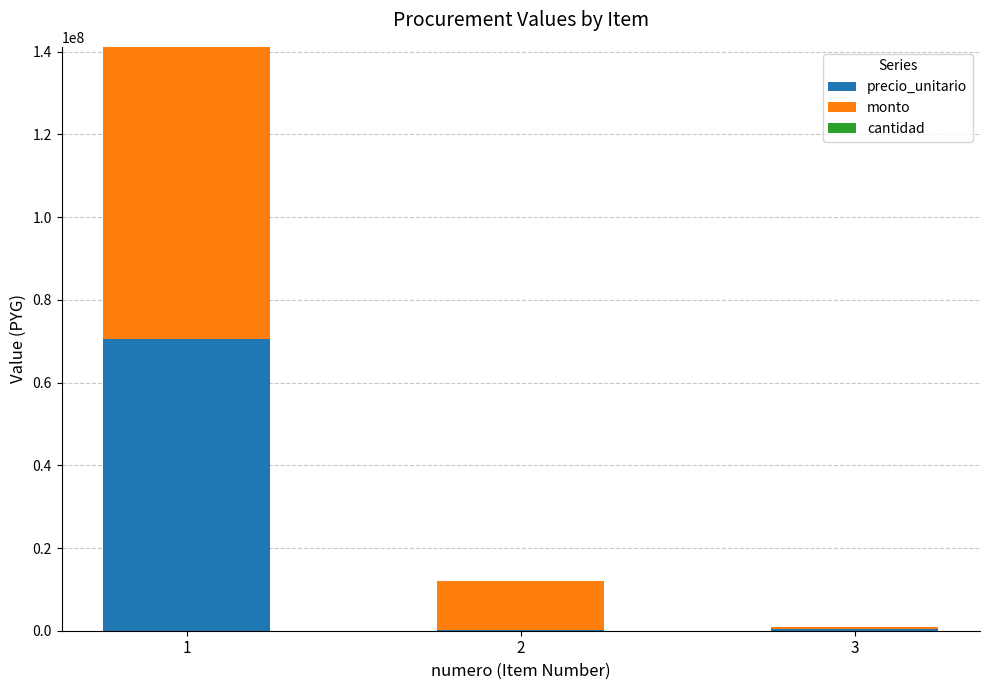

What is the sum of all precio_unitario values?

71110000